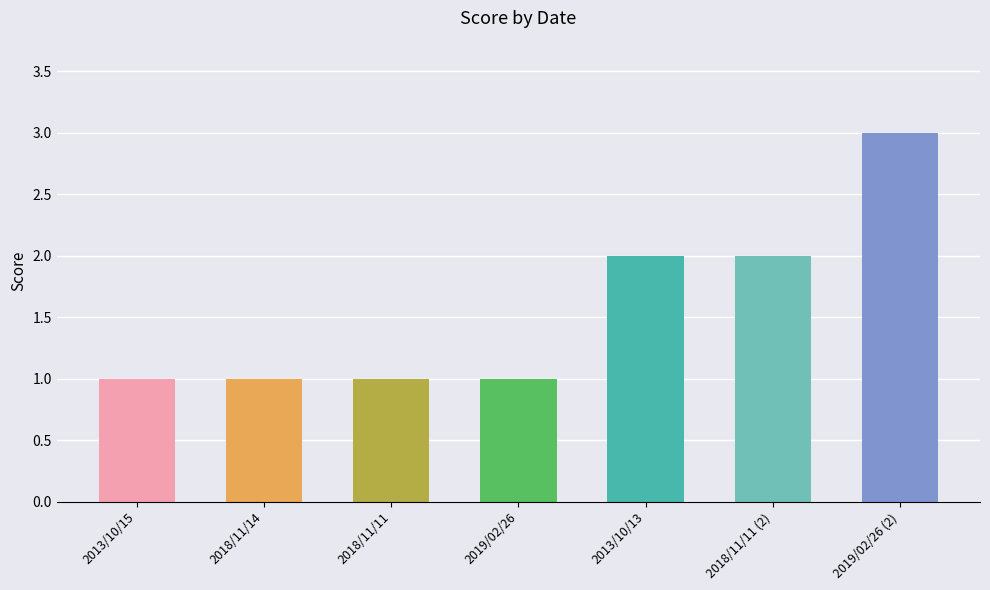

Approximately how many times larger is the value at 2013/10/13 compared to 2019/02/26?

2.0